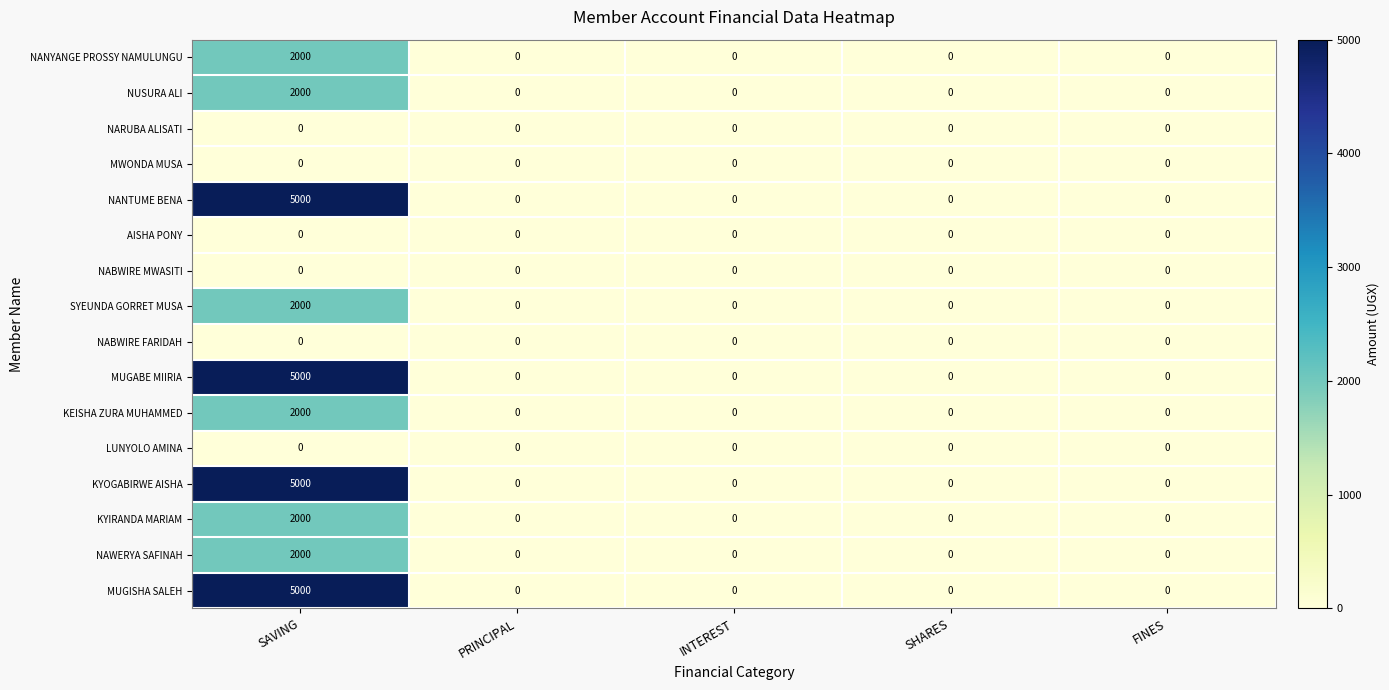

The value of NANYANGE PROSSY NAMULUNGU at SHARES is 1253. True or false?

False